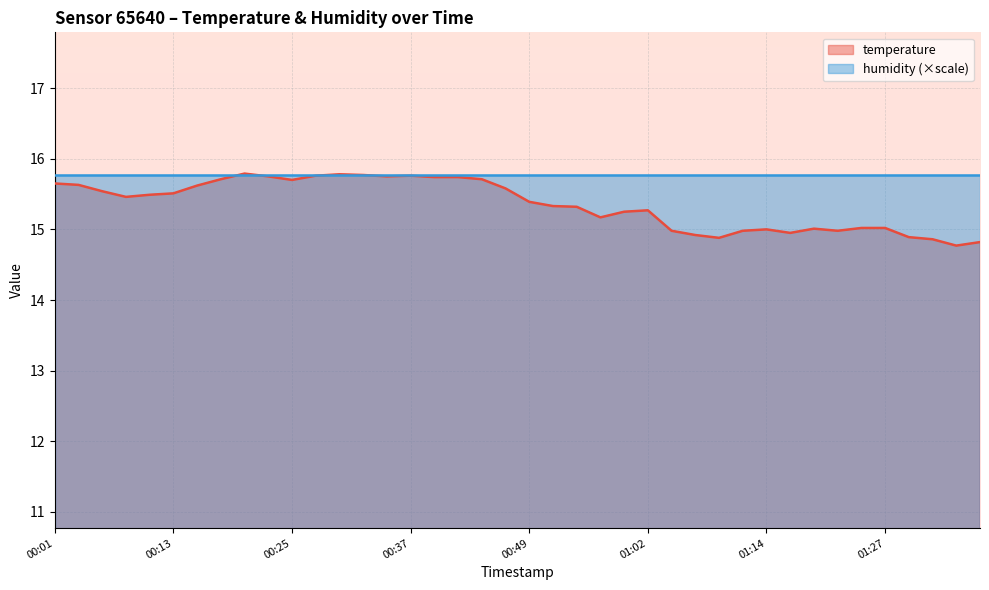

Which has a higher value, 00:57 or 00:35?

00:35